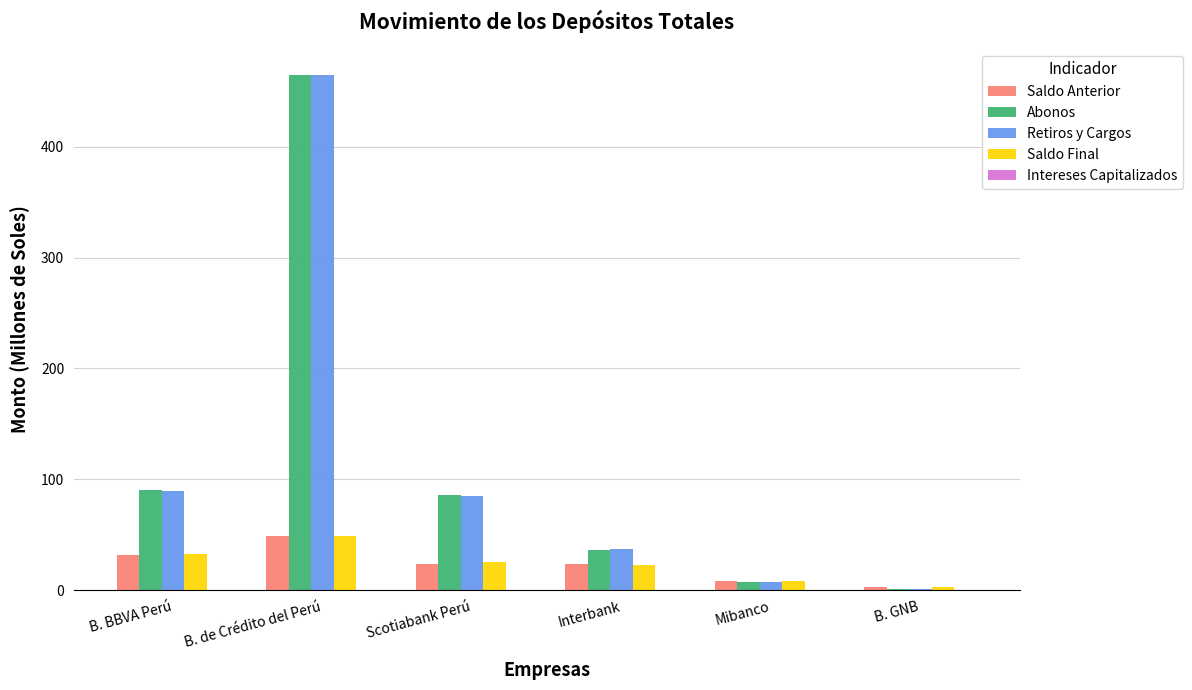

What is the maximum value for Saldo Anterior?

49.1